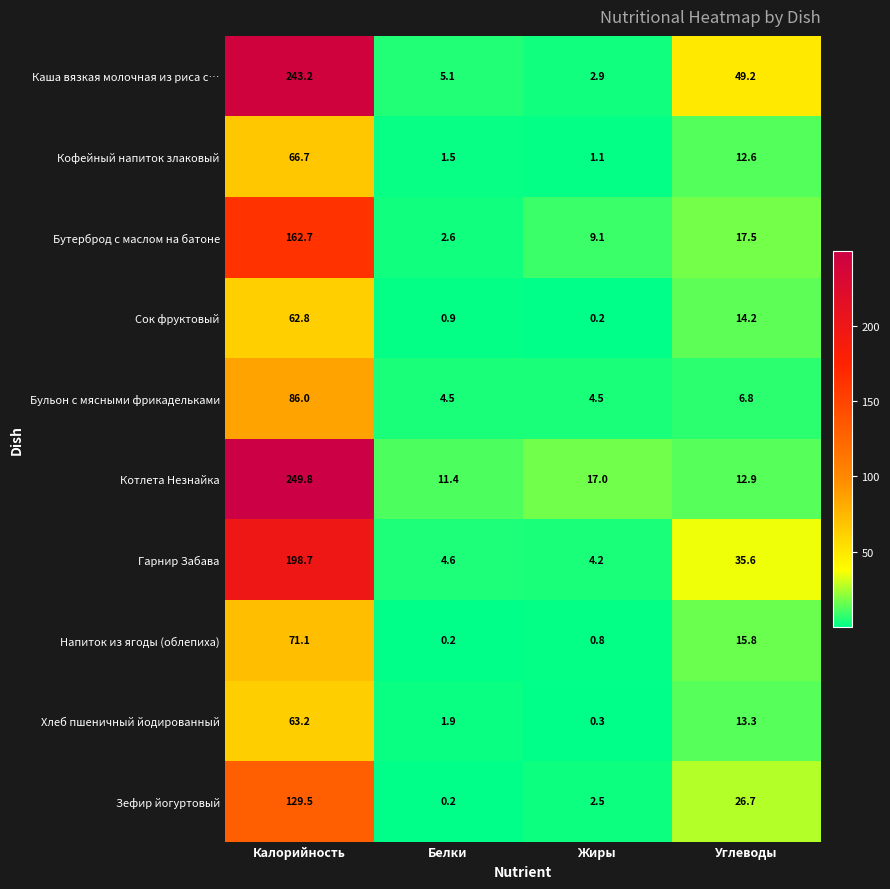

List the series in order of their peak value, highest first.

Котлета Незнайка, Каша вязкая молочная из риса с…, Гарнир Забава, Бутерброд с маслом на батоне, Зефир йогуртовый, Бульон с мясными фрикадельками, Напиток из ягоды (облепиха), Кофейный напиток злаковый, Хлеб пшеничный йодированный, Сок фруктовый